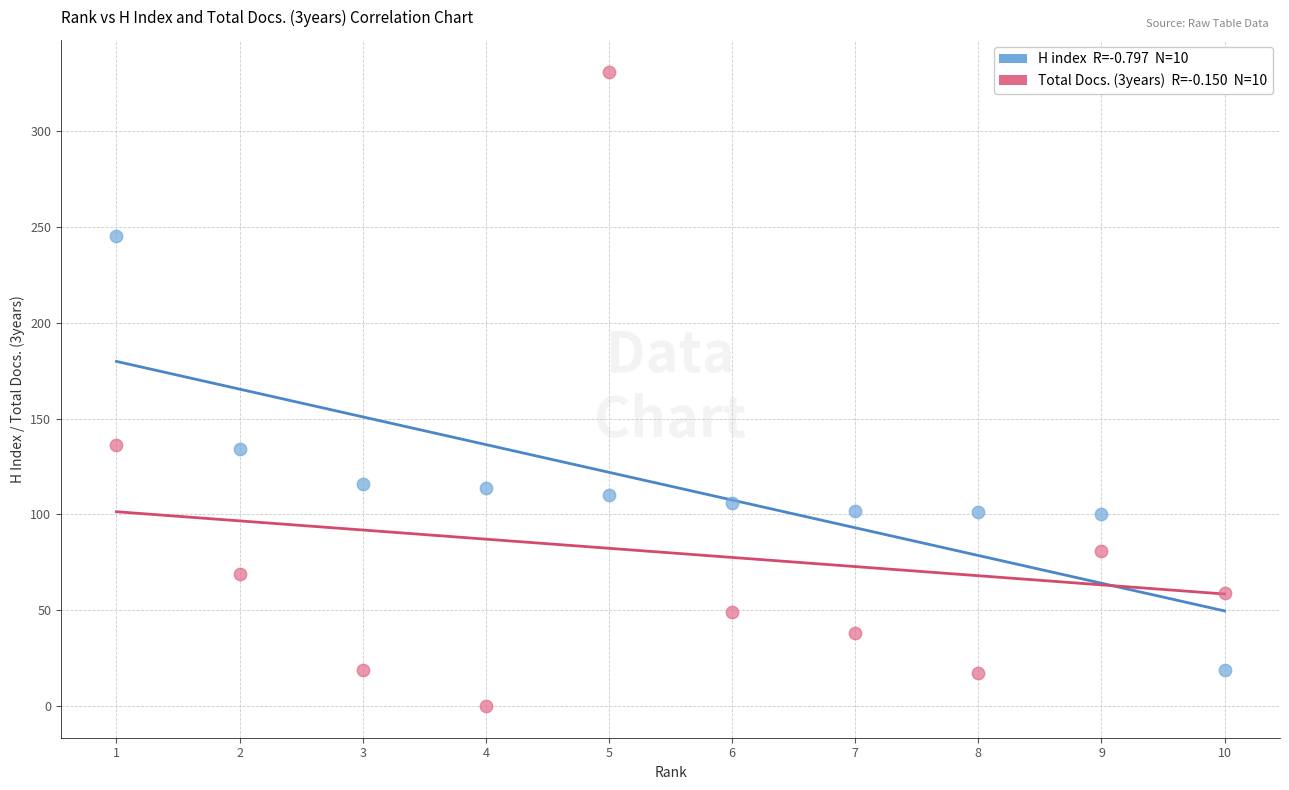

Across all data points, what is the range of Y values (max minus min)?

331